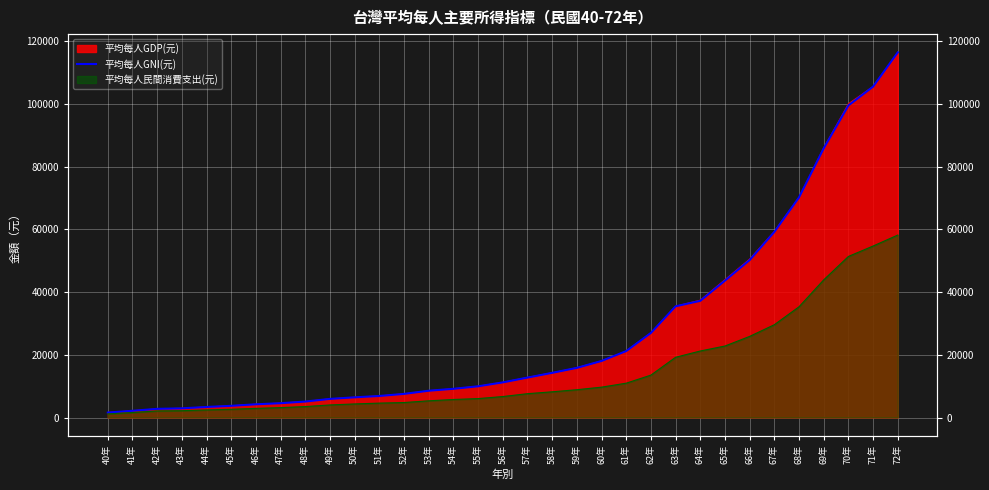

Is it true that the value at 64年 is 51541?

False